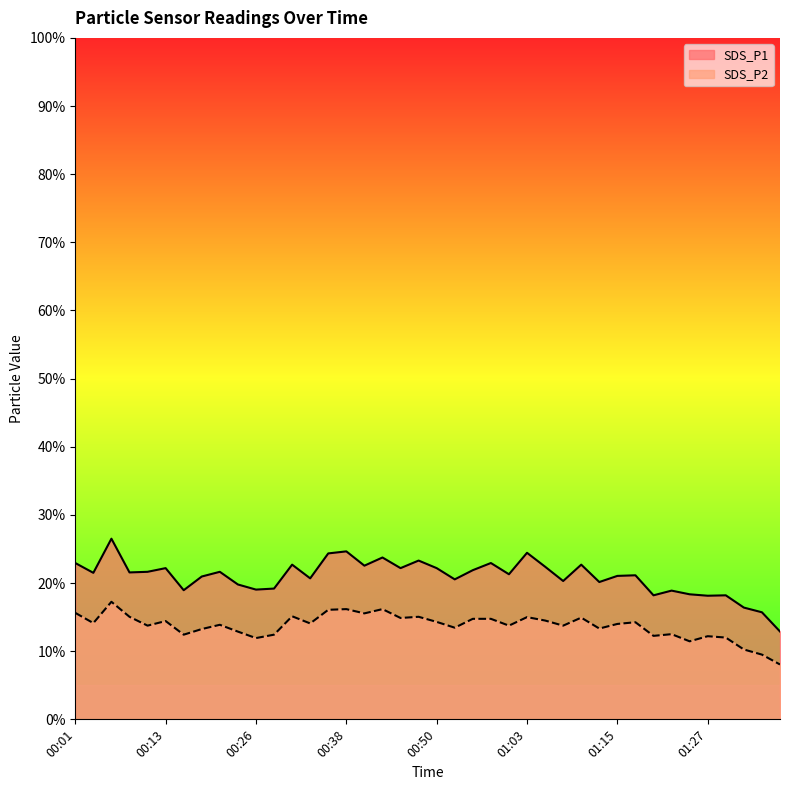

What is the label of the 1st point from the right?

01:37